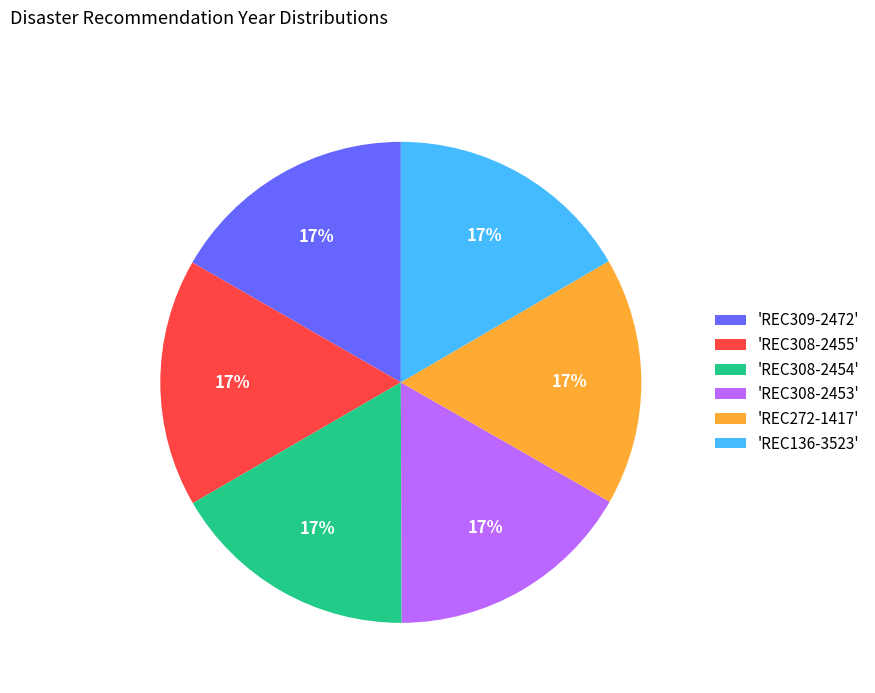

Does any single category account for the majority?

No